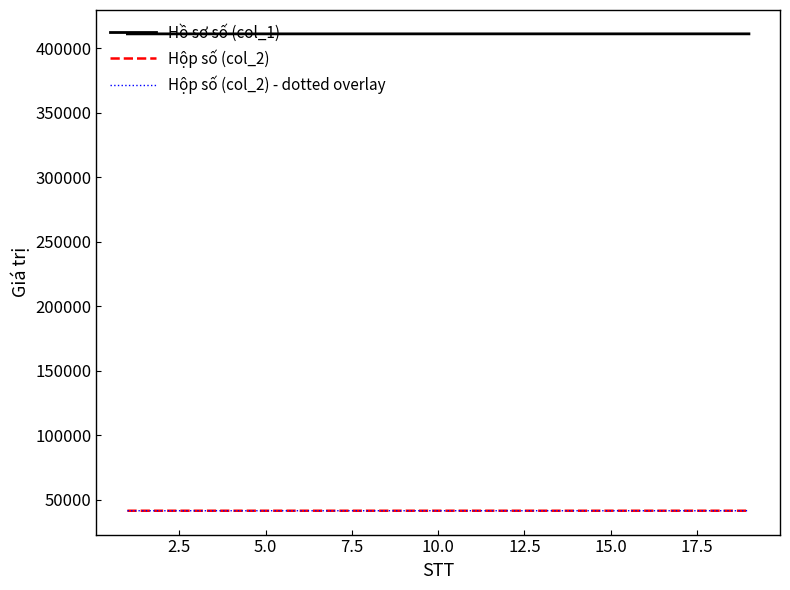

Is this an area chart (filled region under the line)?

No